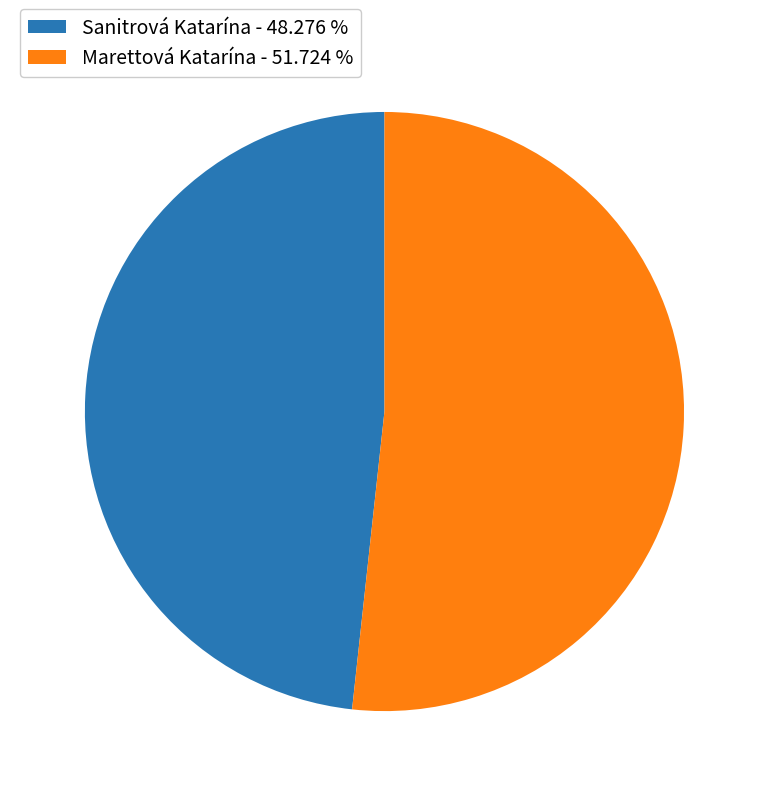

How many segments does this pie chart have?

2